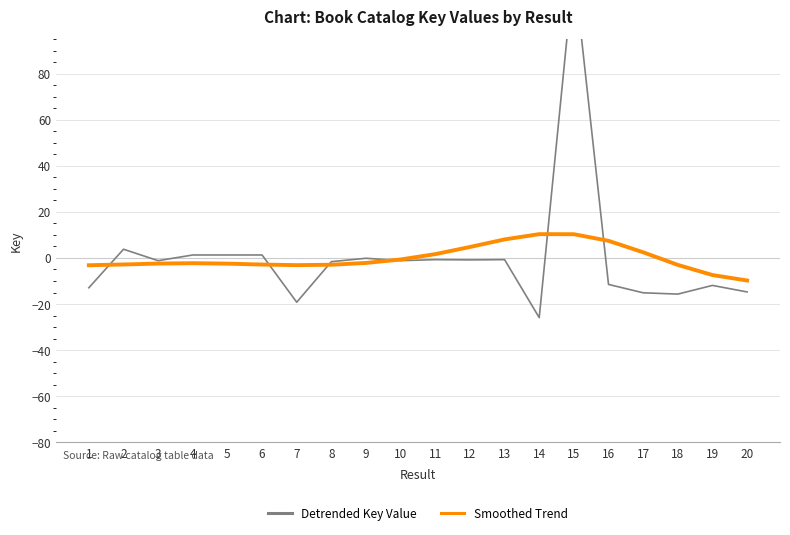

At which category is the sum across all series the highest?

15